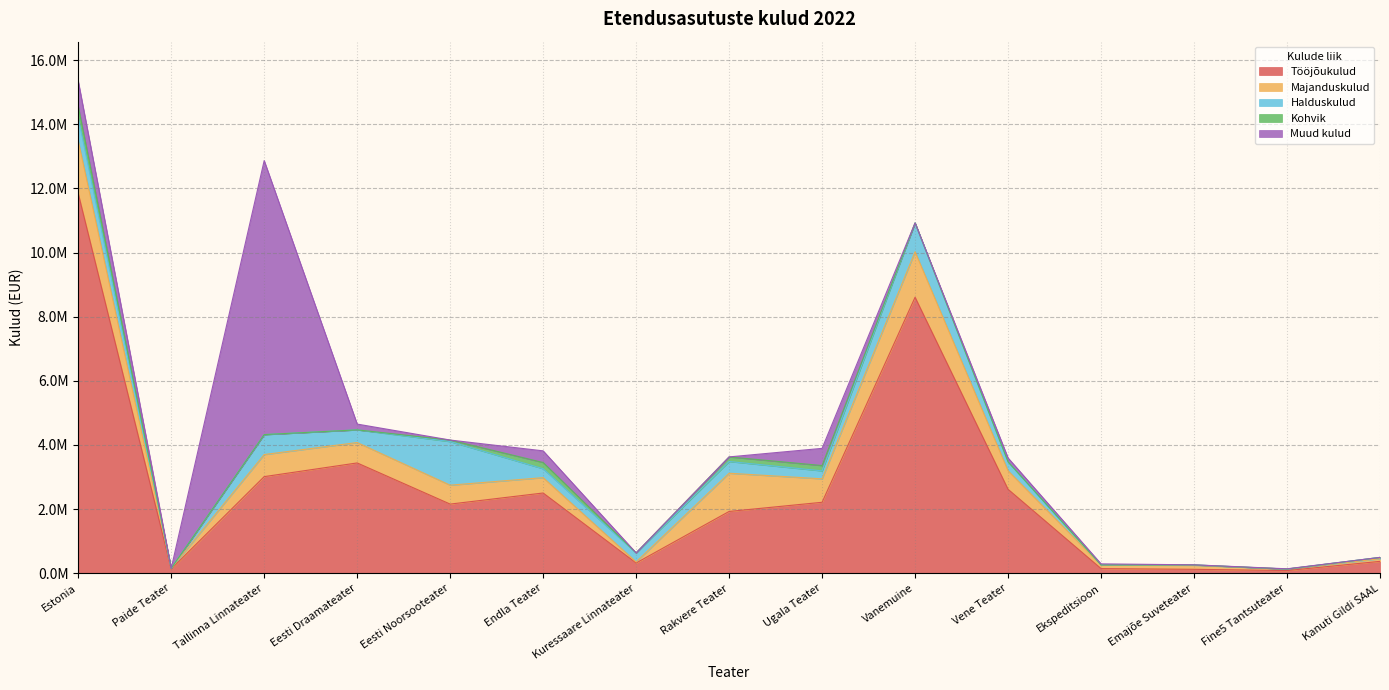

In Kohvik, how many points are lower than both neighbors (excluding endpoints)?

1